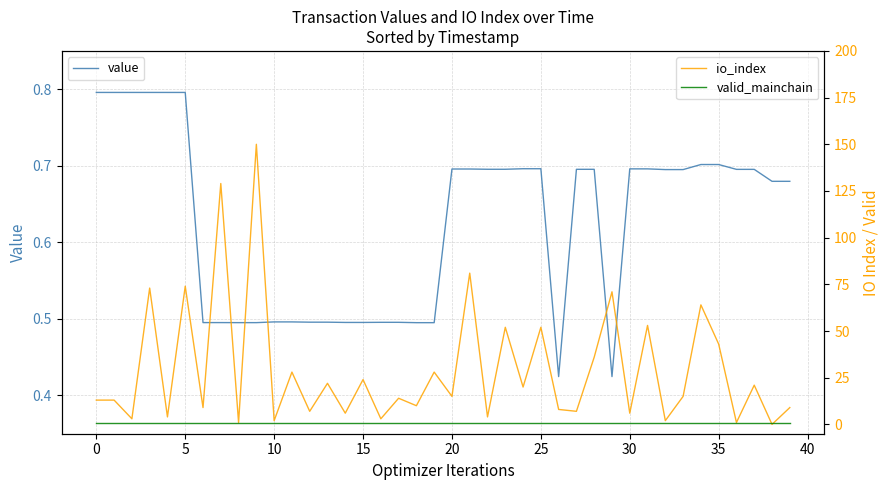

How many data points in io_index are less than 15?

20